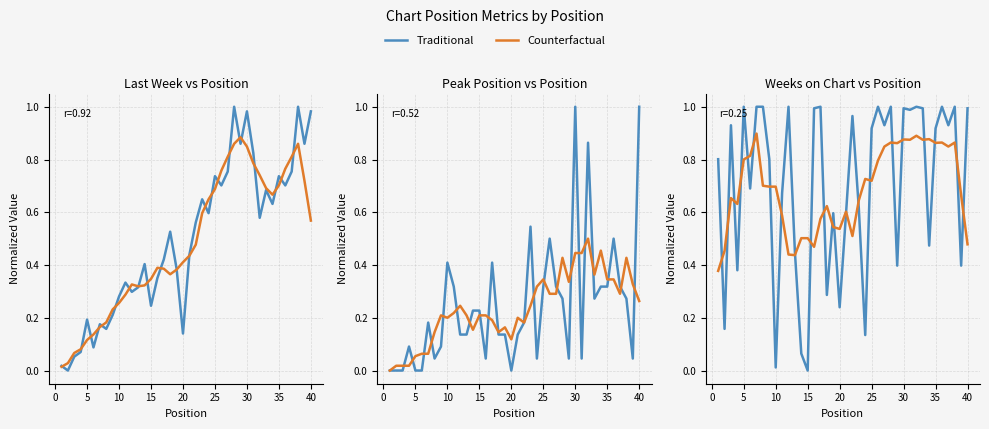

Count the number of data series in this chart.

2